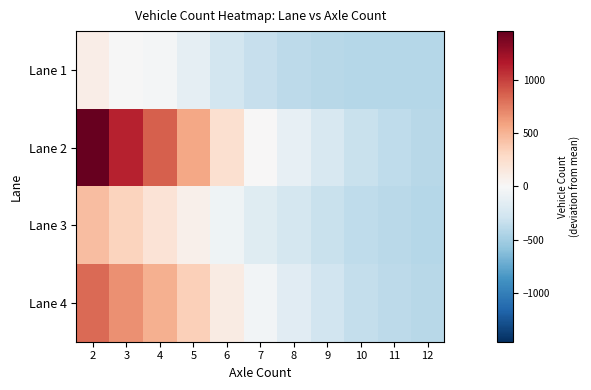

Which label corresponds to the smallest value in the chart?

12